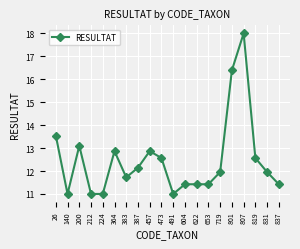

At which category does the data reach its first local valley?

140